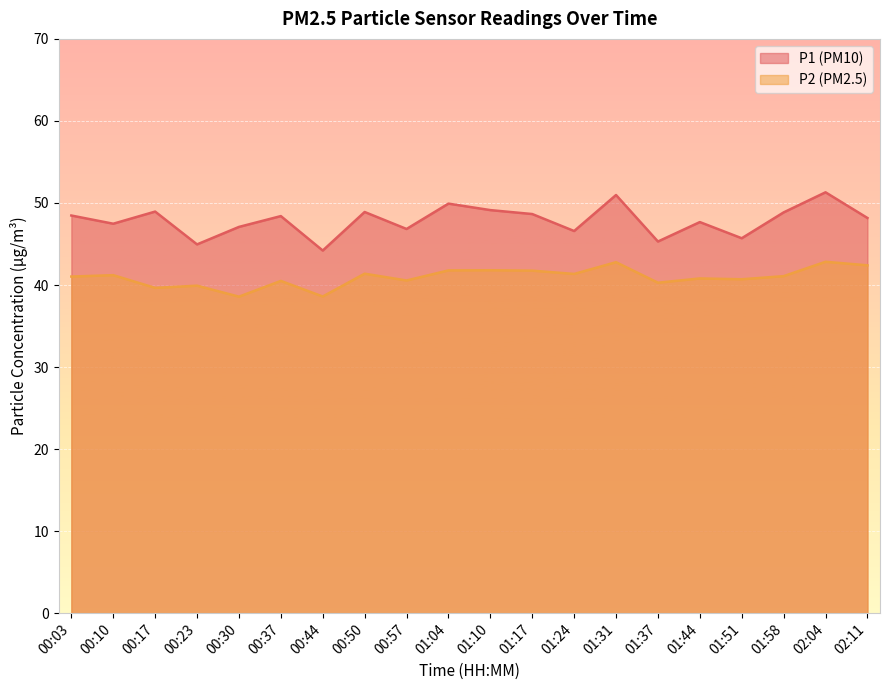

At which category does P2 reach its first local peak?

00:10